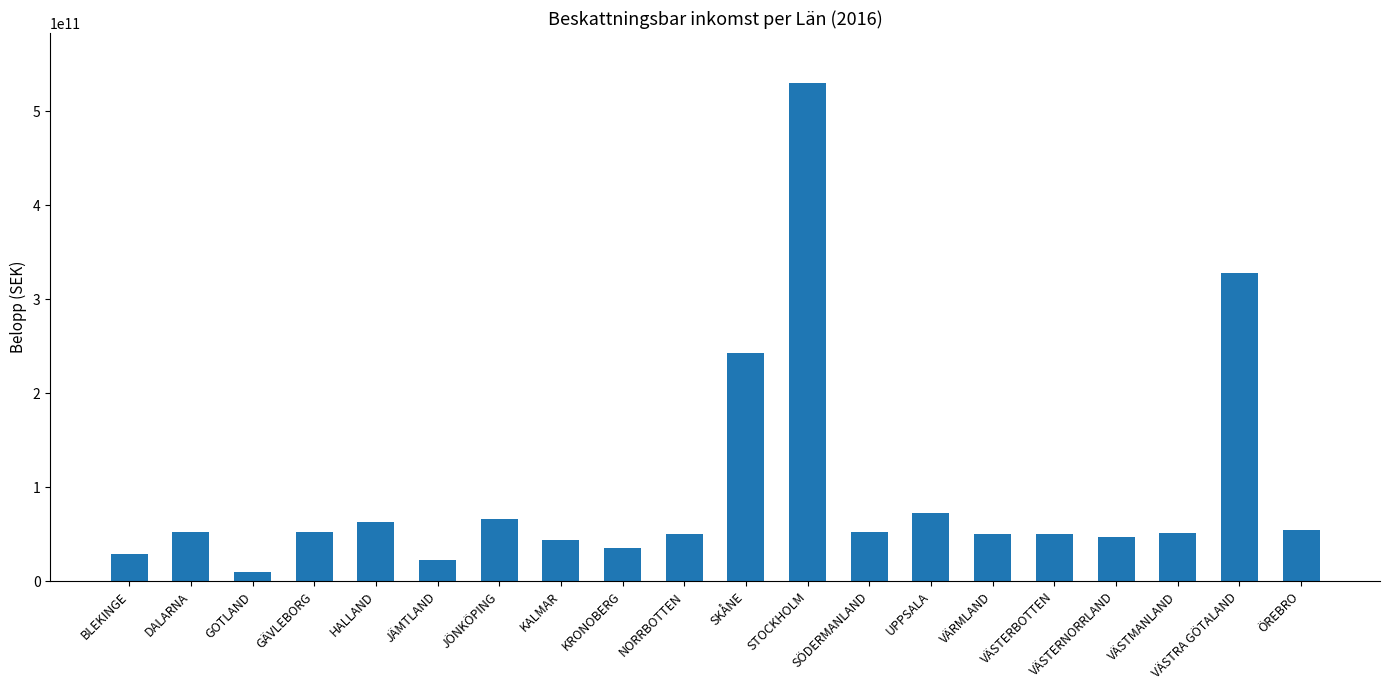

Is it true that the value at JÄMTLAND is 22960416100?

True